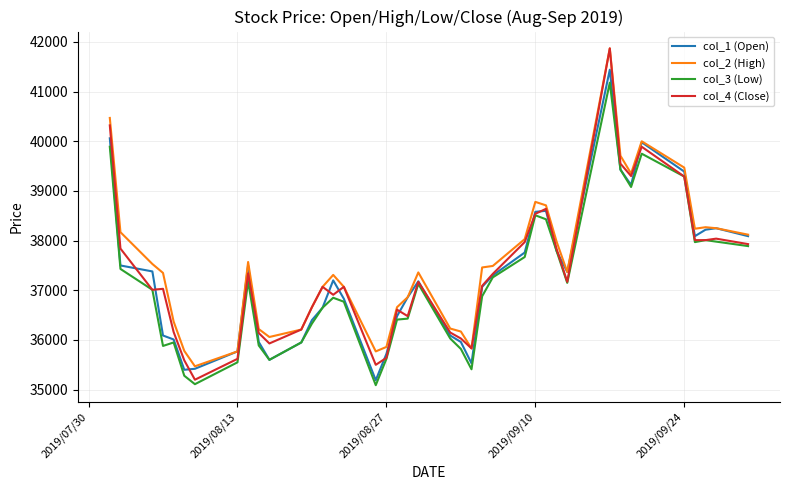

Which series has the largest total across all categories?

col_2 (High)